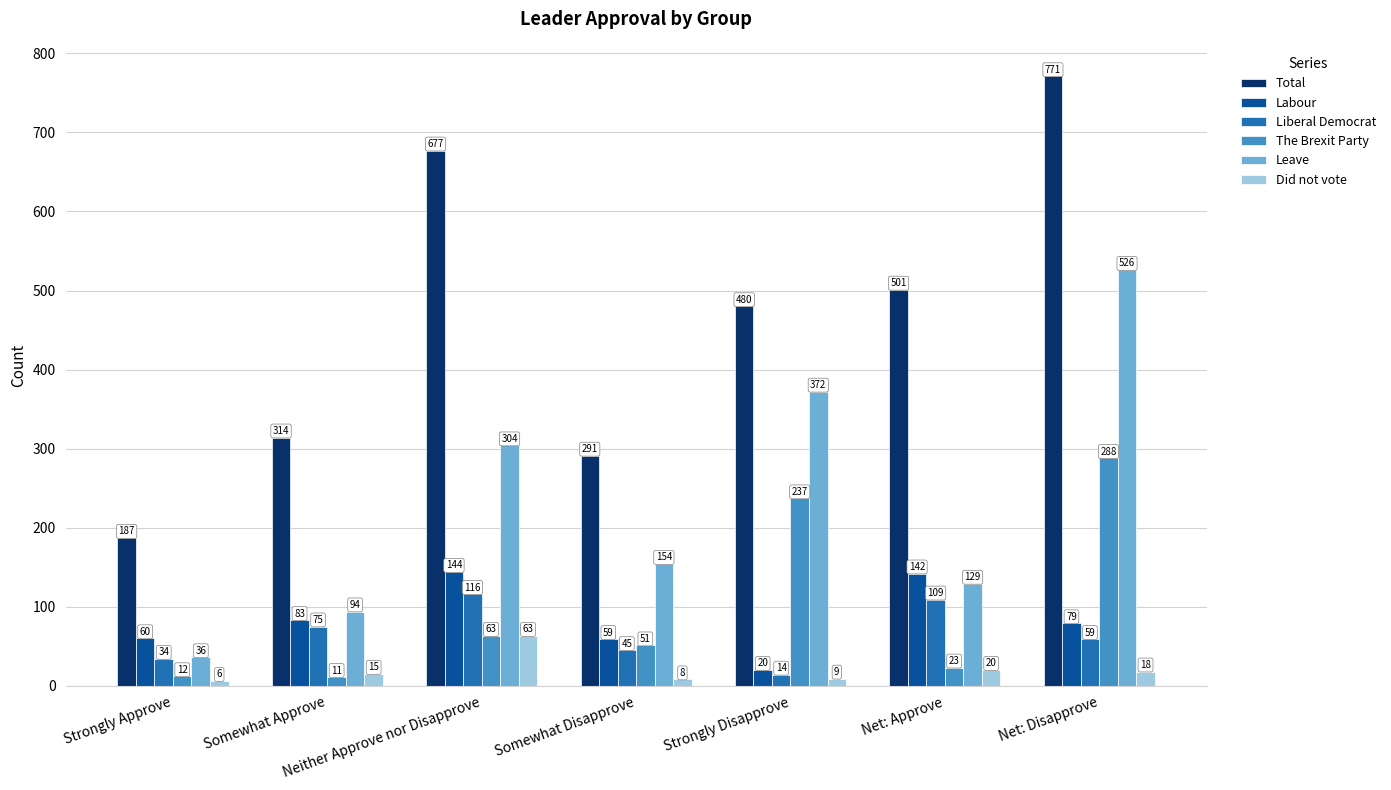

What is the value of the The Brexit Party bar at the 3rd from the left?

63